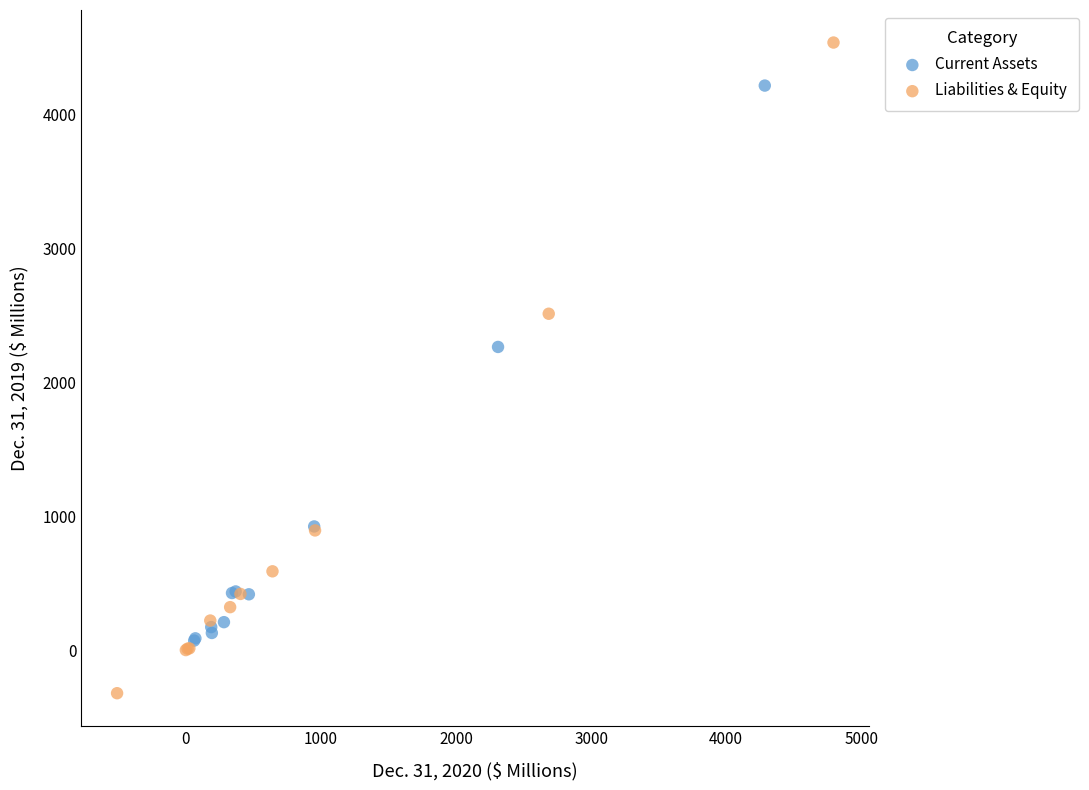

Which series reaches the maximum Y coordinate?

Liabilities & Equity